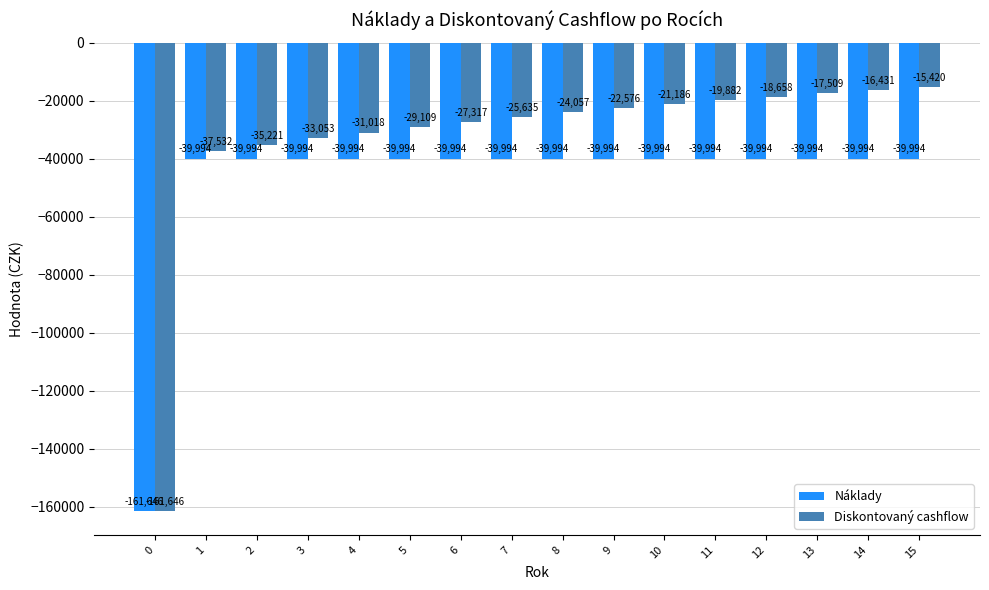

Which series has the largest total across all categories?

Diskontovaný cashflow